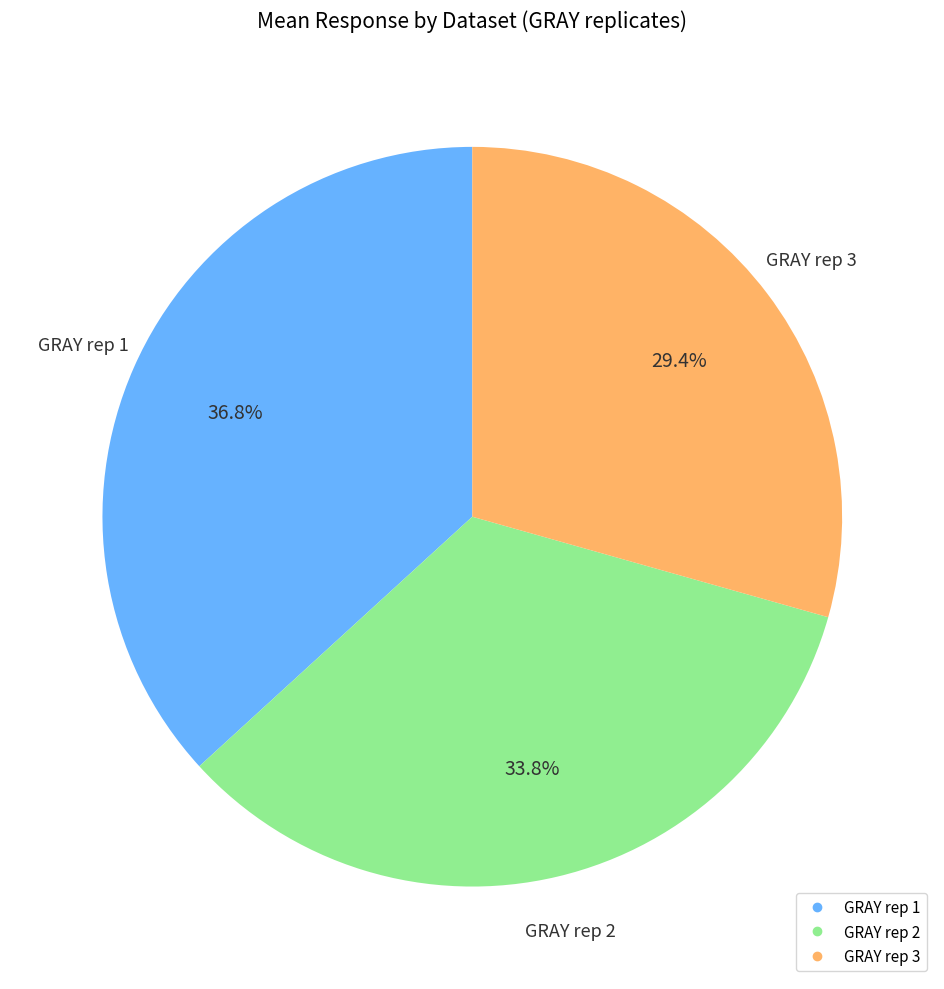

Is GRAY rep 3 the majority of the pie?

No